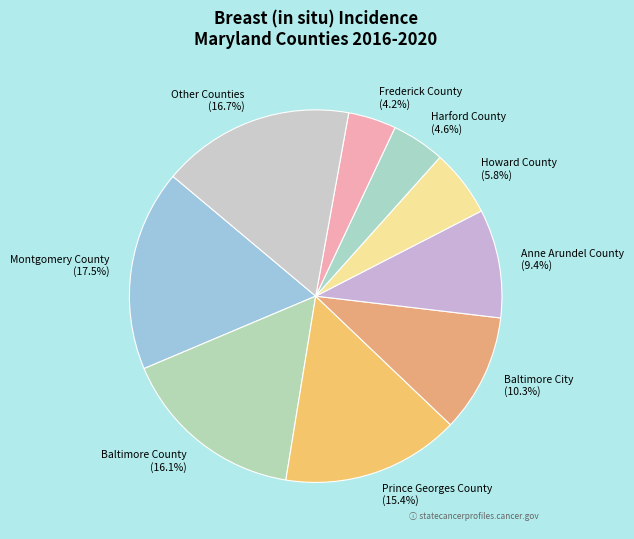

How many slices are in this pie chart?

9